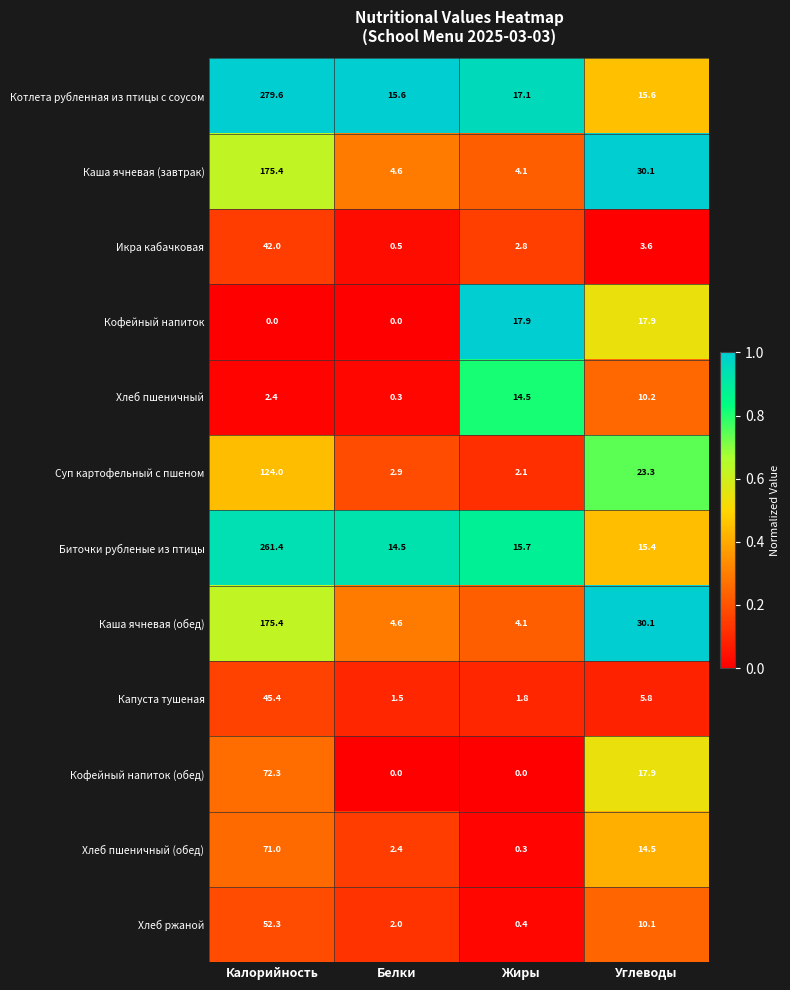

List the labels in order of Хлеб ржаной value, largest first.

Калорийность, Углеводы, Белки, Жиры